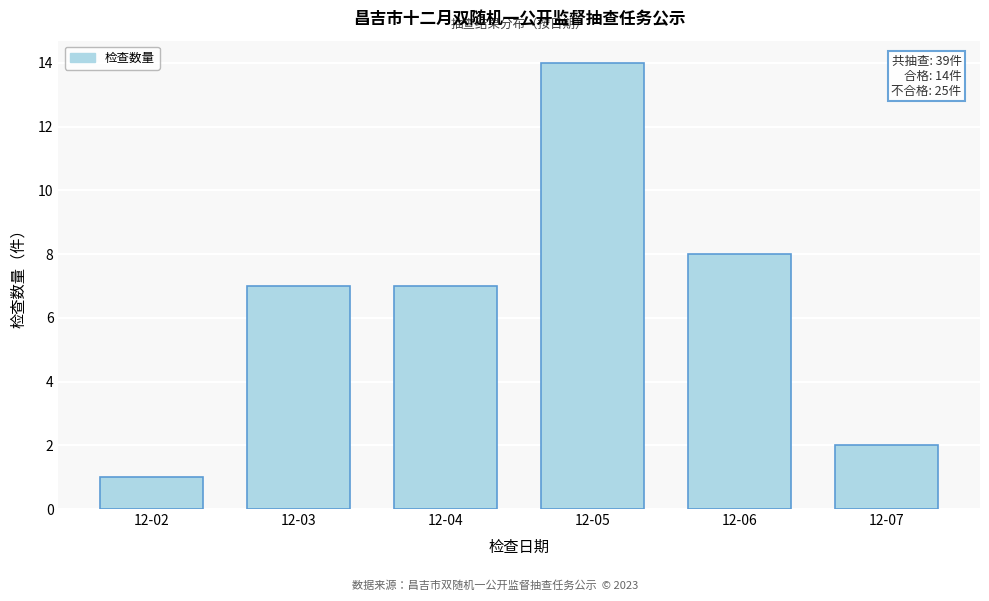

Reading left to right, what are all the values shown in this chart?

12-02=1	12-03=7	12-04=7	12-05=14	12-06=8	12-07=2